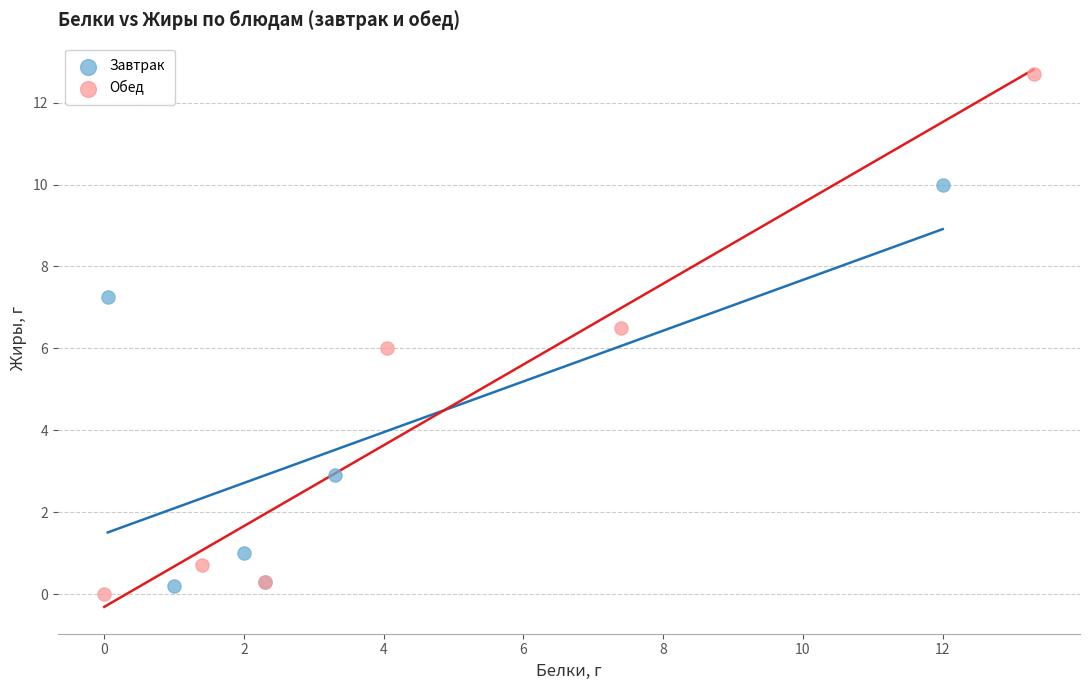

Which series has the largest Y range (max minus min)?

Обед